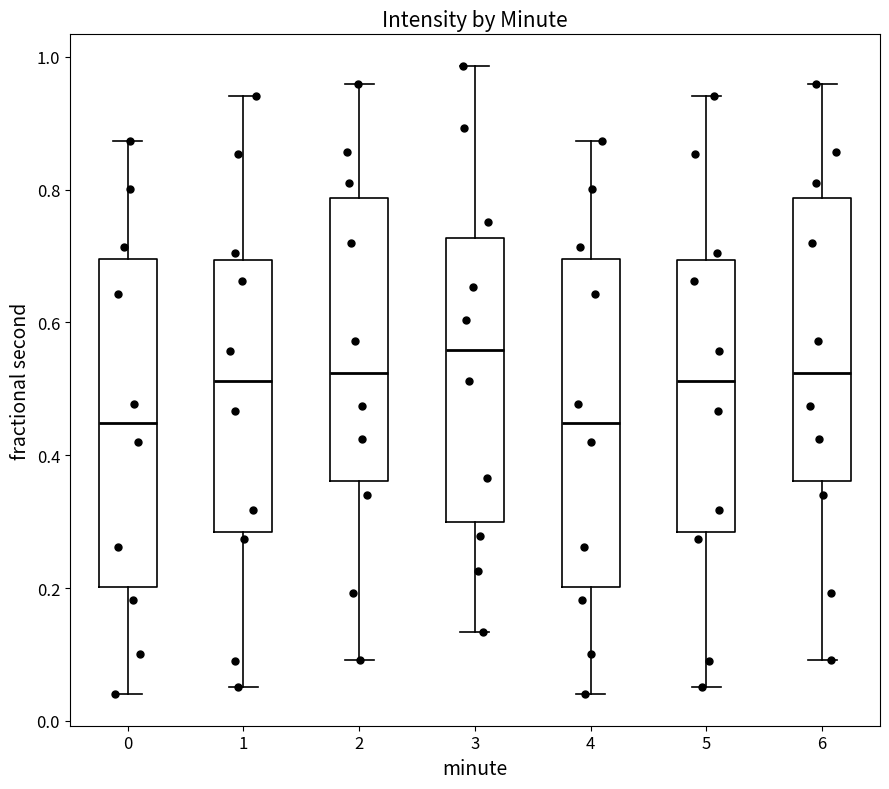

Reading left to right, transcribe this box plot: for each box, give where its median line is, the range the box spans, and where its two whiskers end, as read against the y-axis. The values are not printed on the chart, so give them approximately, as read against the axis.

0: median 0.44, box 0.20 to 0.70, whiskers 0.04 to 0.88
1: median 0.52, box 0.28 to 0.70, whiskers 0.06 to 0.94
2: median 0.52, box 0.36 to 0.78, whiskers 0.10 to 0.96
3: median 0.56, box 0.30 to 0.72, whiskers 0.14 to 0.98
4: median 0.44, box 0.20 to 0.70, whiskers 0.04 to 0.88
5: median 0.52, box 0.28 to 0.70, whiskers 0.06 to 0.94
6: median 0.52, box 0.36 to 0.78, whiskers 0.10 to 0.96